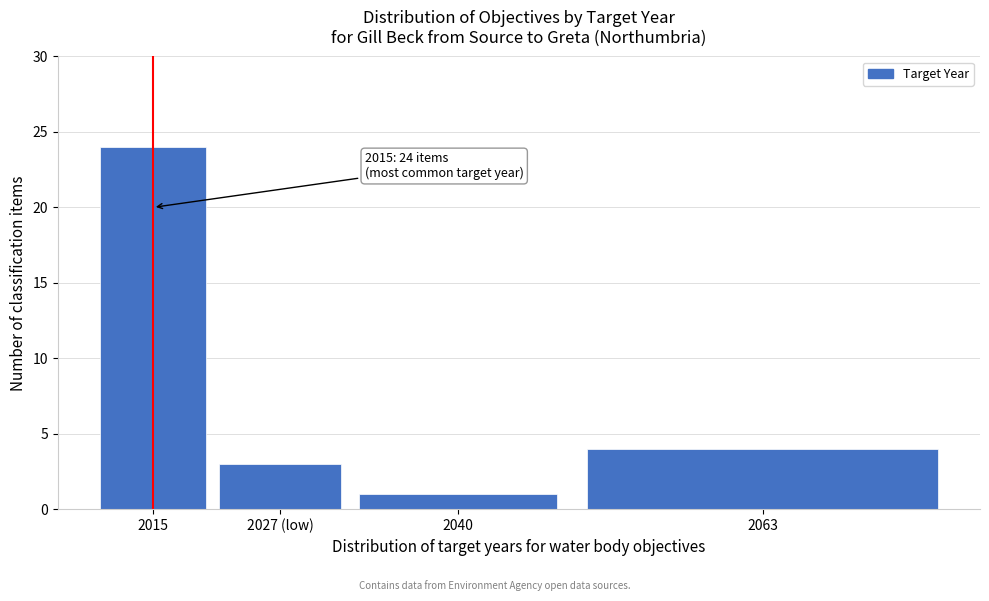

Reading left to right, extract all data points from this chart.

24	3	1	4